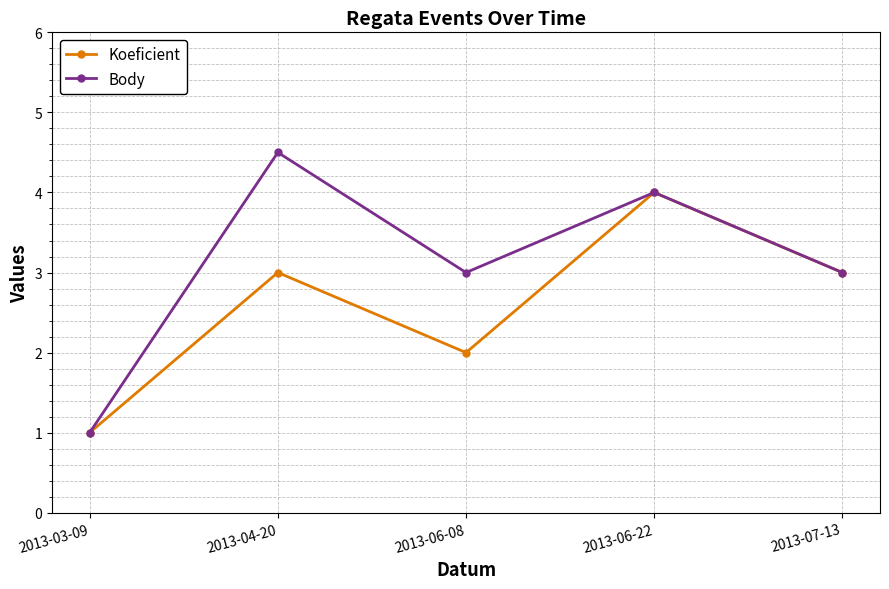

The value of Body at 2013-04-20 is 4.5. True or false?

True